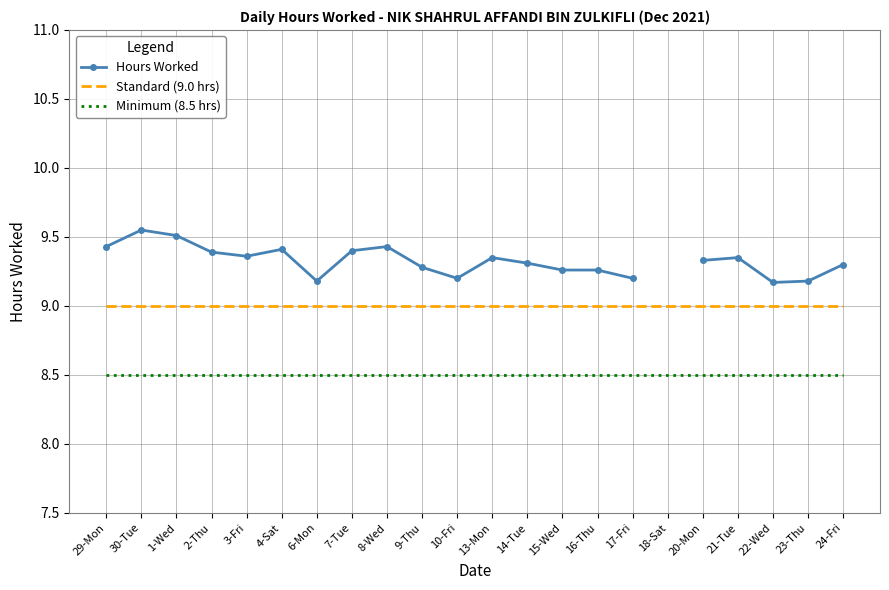

What is the difference between the highest and lowest values at 20-Mon?

0.8